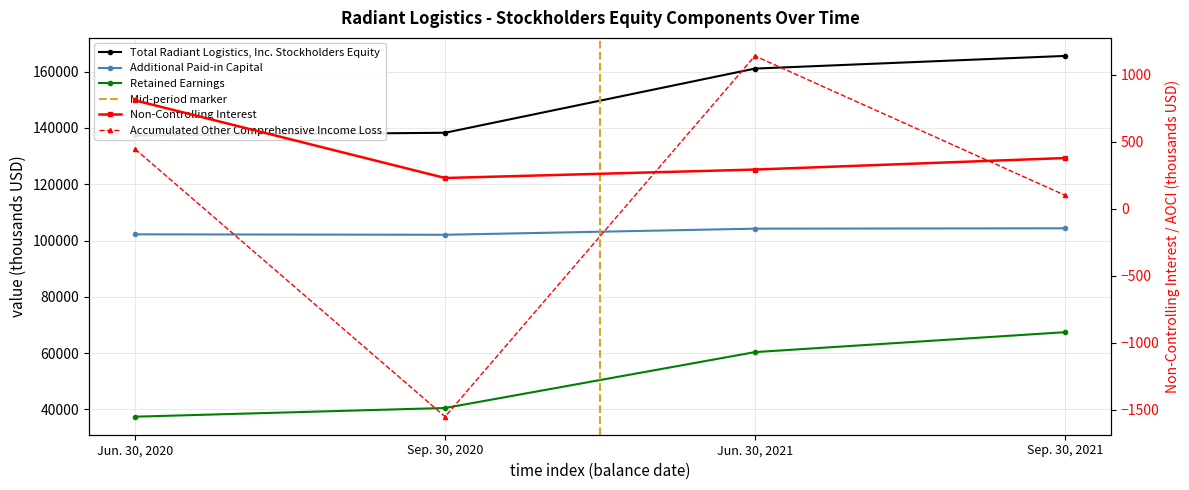

At which label is Non-Controlling Interest closest to 519?

Sep. 30, 2021